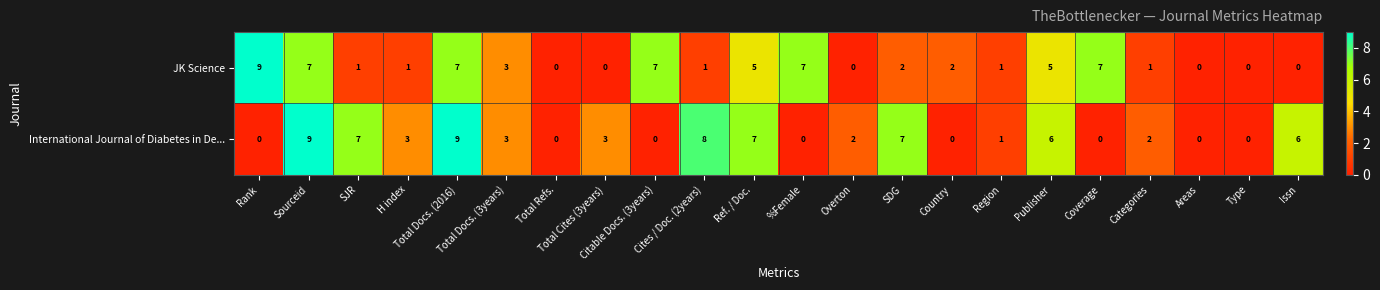

Which series has the largest total across all categories?

International Journal of Diabetes in De...